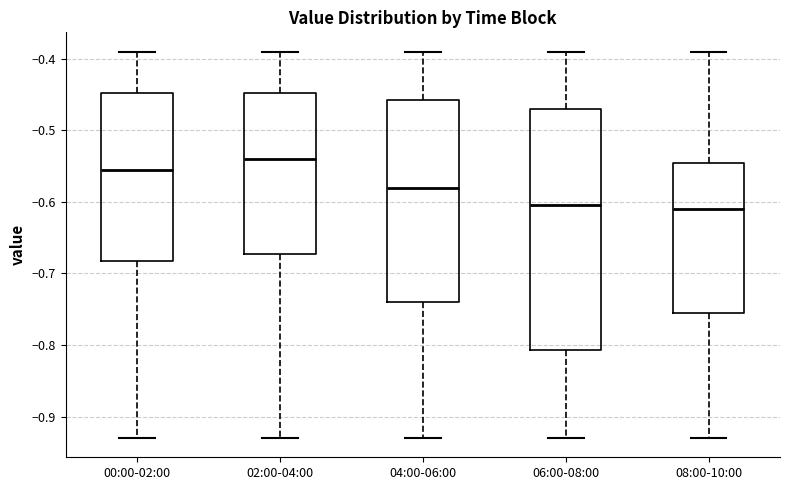

Reading left to right, read every box against the y-axis: the position of its median line, the range the box covers, and the ends of its whiskers. The values are not printed on the chart, so give them approximately, as read against the axis.

00:00-02:00: median -0.55, box -0.68 to -0.45, whiskers -0.93 to -0.39
02:00-04:00: median -0.54, box -0.67 to -0.45, whiskers -0.93 to -0.39
04:00-06:00: median -0.58, box -0.74 to -0.46, whiskers -0.93 to -0.39
06:00-08:00: median -0.60, box -0.81 to -0.47, whiskers -0.93 to -0.39
08:00-10:00: median -0.61, box -0.75 to -0.54, whiskers -0.93 to -0.39